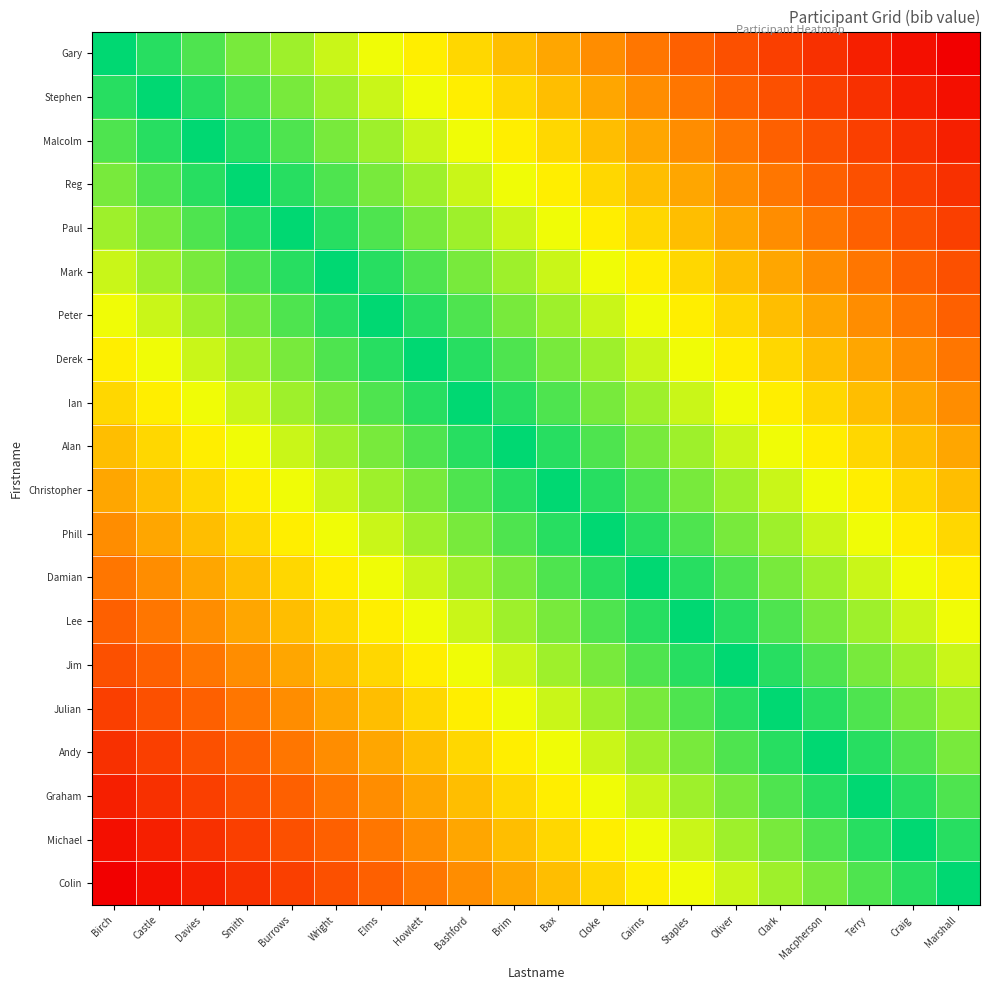

At which category is the sum across all series the highest?

Birch